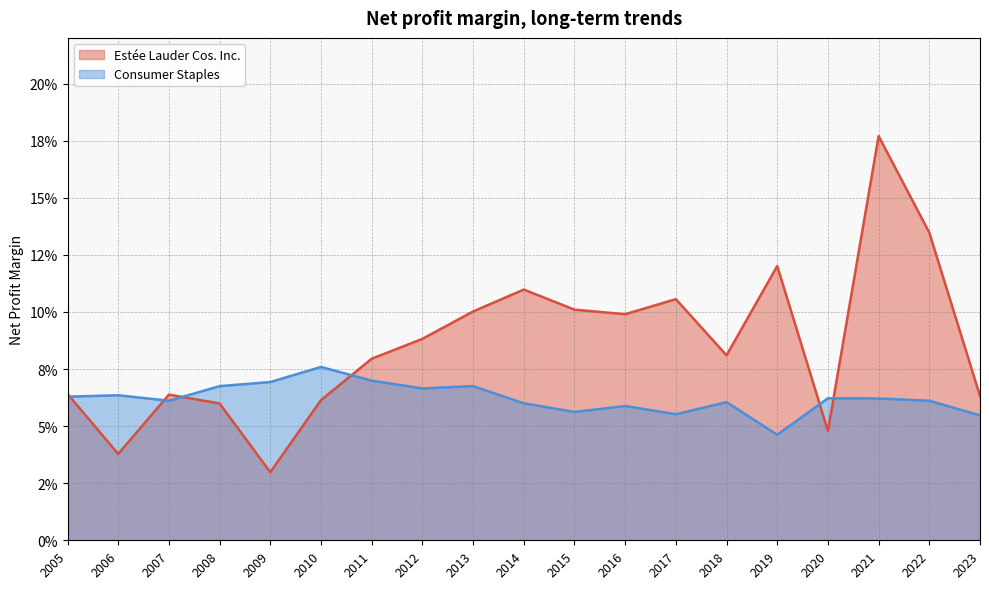

What is the sum of the Estée Lauder Cos. Inc. values at 2019 and 2010?

0.2